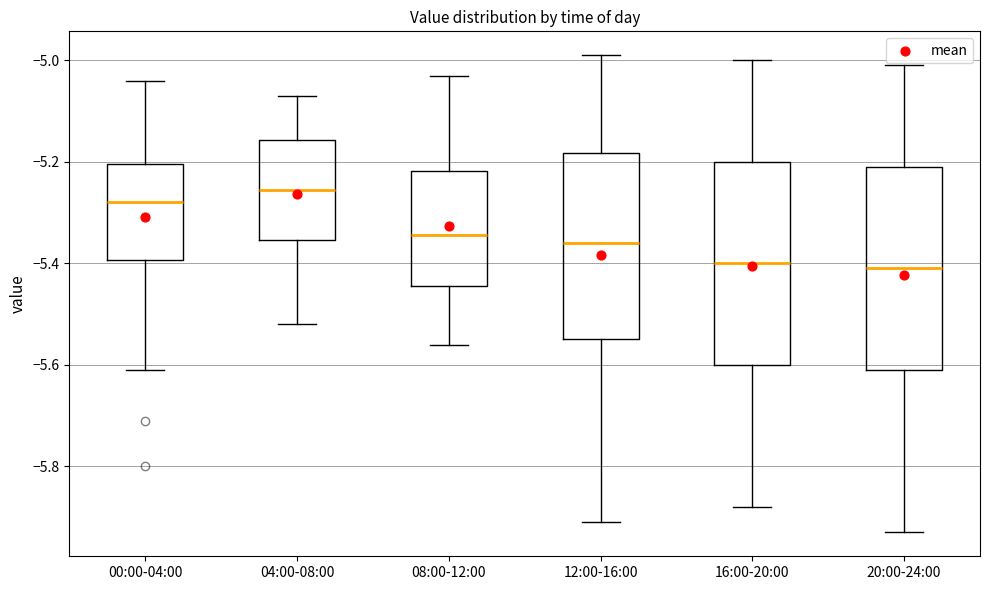

Reading left to right, transcribe this box plot: for each box, give where its median line is, the range the box spans, and where its two whiskers end, as read against the y-axis. The values are not printed on the chart, so give them approximately, as read against the axis.

00:00-04:00: median -5.28, box -5.40 to -5.20, whiskers -5.60 to -5.04
04:00-08:00: median -5.26, box -5.36 to -5.16, whiskers -5.52 to -5.06
08:00-12:00: median -5.34, box -5.44 to -5.22, whiskers -5.56 to -5.02
12:00-16:00: median -5.36, box -5.54 to -5.18, whiskers -5.90 to -4.98
16:00-20:00: median -5.40, box -5.60 to -5.20, whiskers -5.88 to -5.00
20:00-24:00: median -5.40, box -5.60 to -5.20, whiskers -5.92 to -5.00